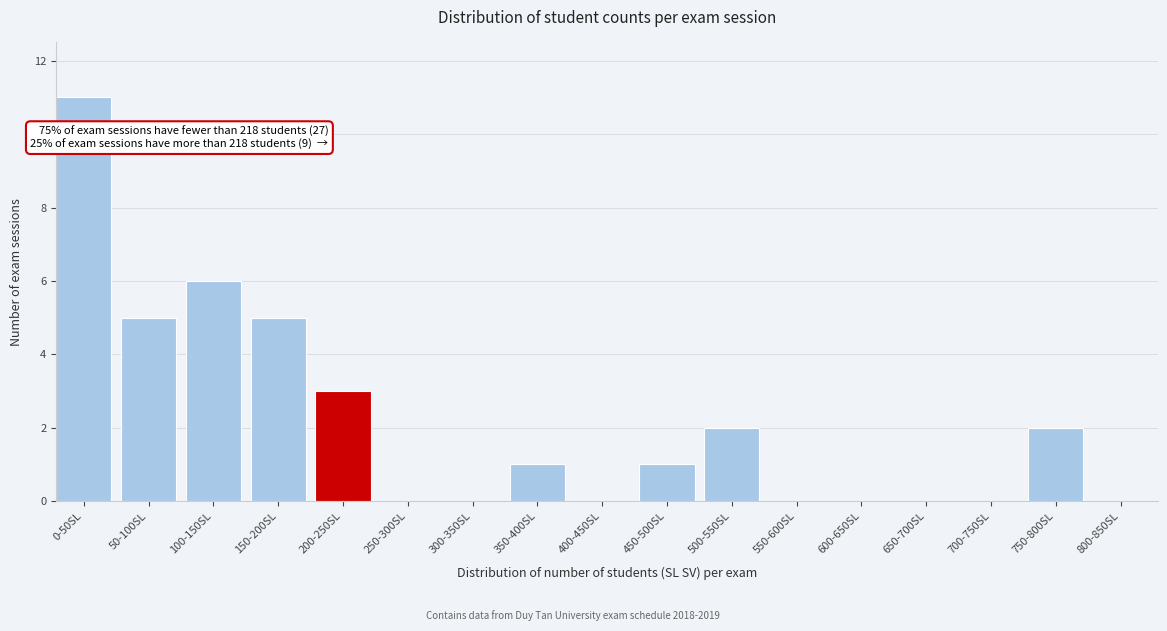

Reading left to right, transcribe all the data shown in this chart.

0-50SL=11	50-100SL=5	100-150SL=6	150-200SL=5	200-250SL=3	250-300SL=0	300-350SL=0	350-400SL=1	400-450SL=0	450-500SL=1	500-550SL=2	550-600SL=0	600-650SL=0	650-700SL=0	700-750SL=0	750-800SL=2	800-850SL=0